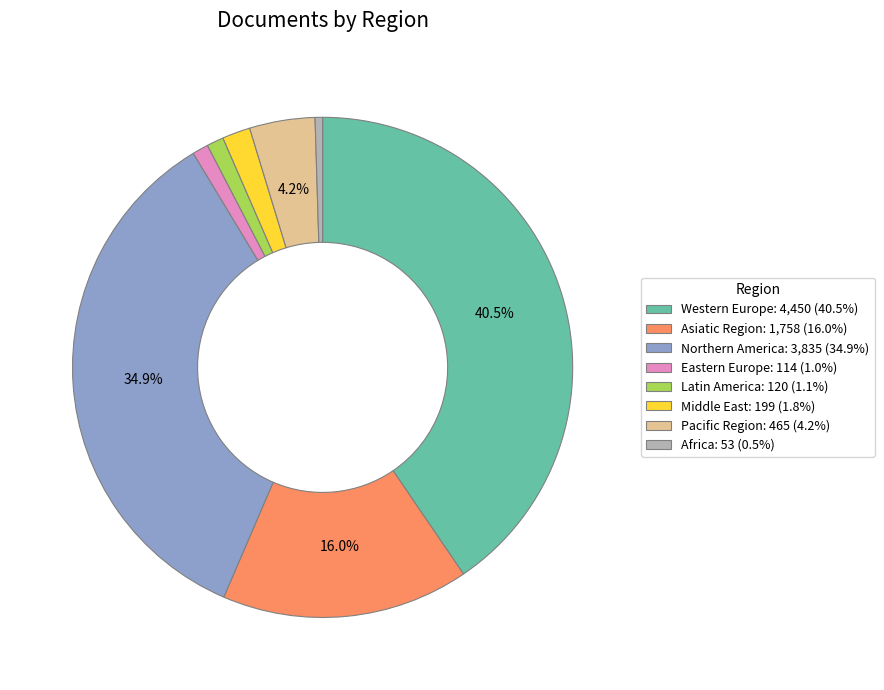

To the nearest percent, what is the average slice percentage?

12%